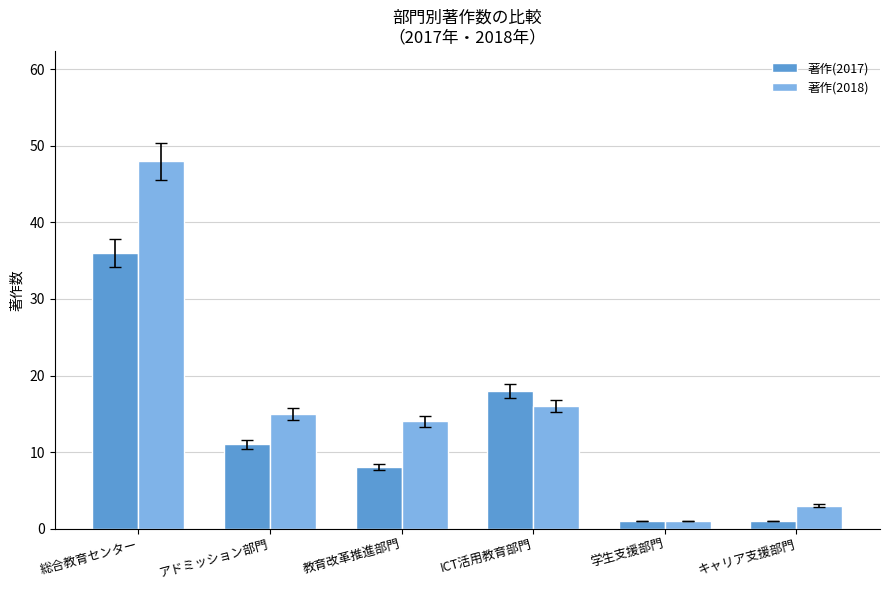

How many data points in 著作(2018) are less than 15?

3